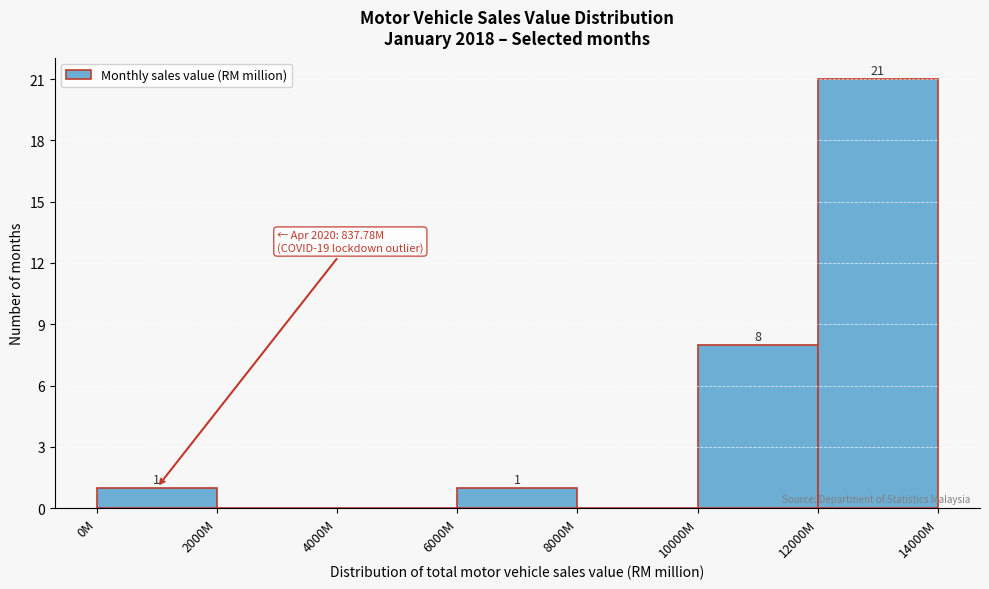

Reading right to left, what are all the values shown in this chart?

12000M=21	10000M=8	8000M=0	6000M=1	4000M=0	2000M=0	0M=1